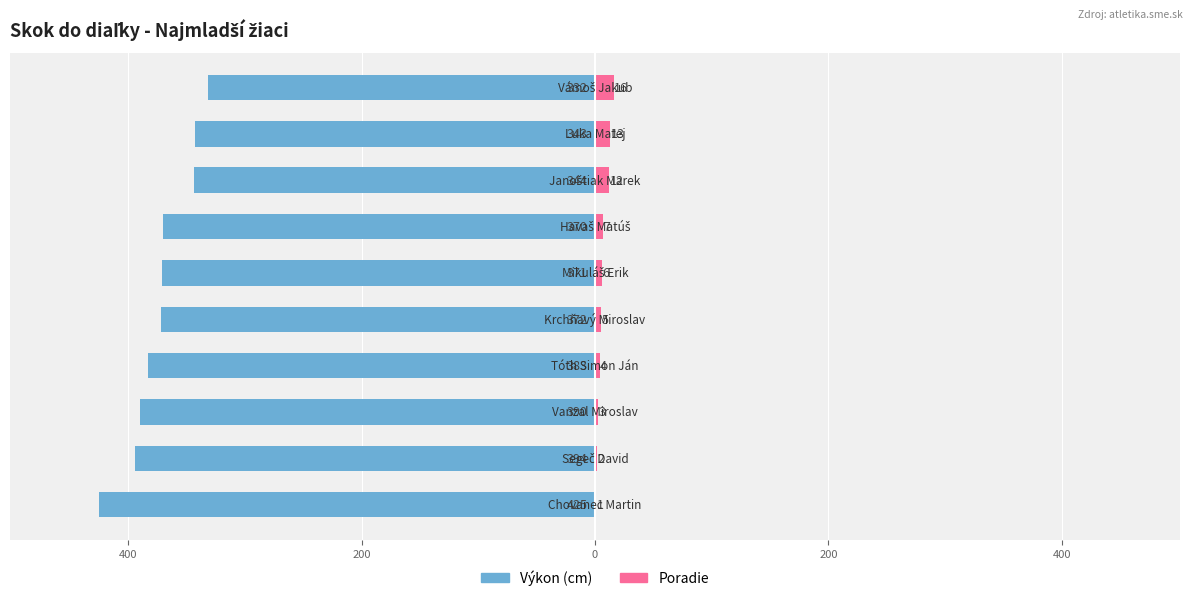

How many values in the Poradie series are below 6?

5